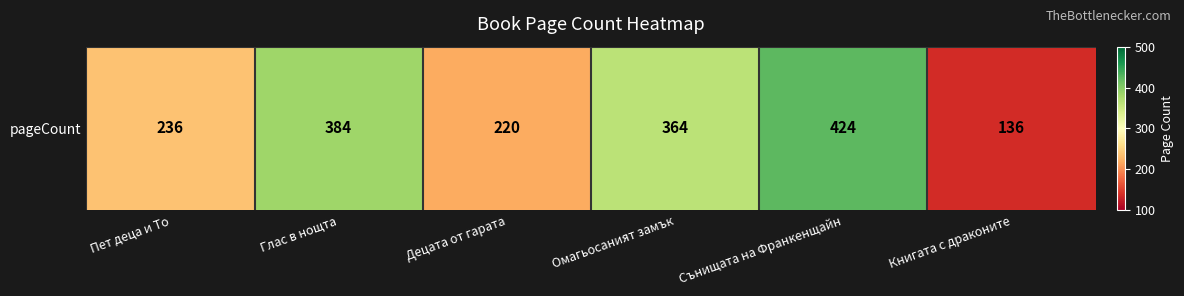

How many data points are above 364?

2